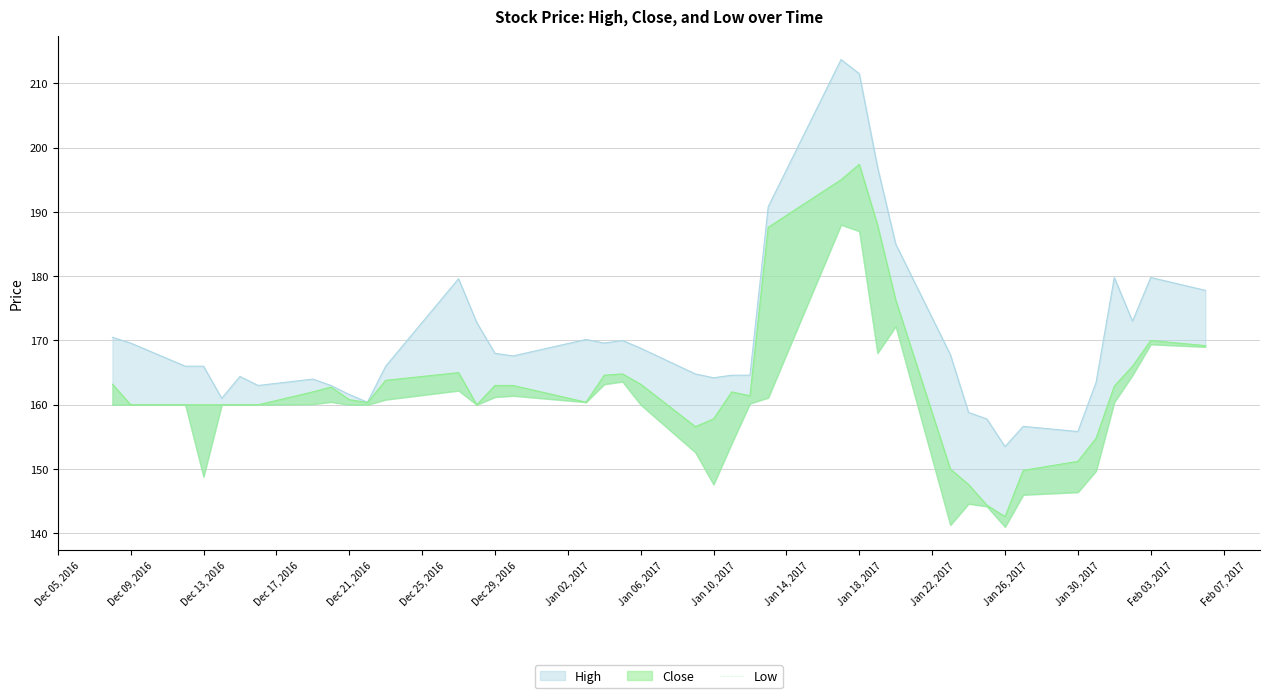

Reading right to left, what are all the values shown in this chart?

169.0	169.4	164.6	160.4	149.7	146.4	146.0	141.0	144.2	144.6	141.3	172.2	168.0	187.0	188.0	161.1	160.2	154.0	147.6	152.6	160.0	163.6	163.2	160.4	161.4	161.2	160.0	162.2	160.8	160.0	160.0	160.4	160.1	160.0	160.0	160.0	148.8	160.0	160.0	160.0